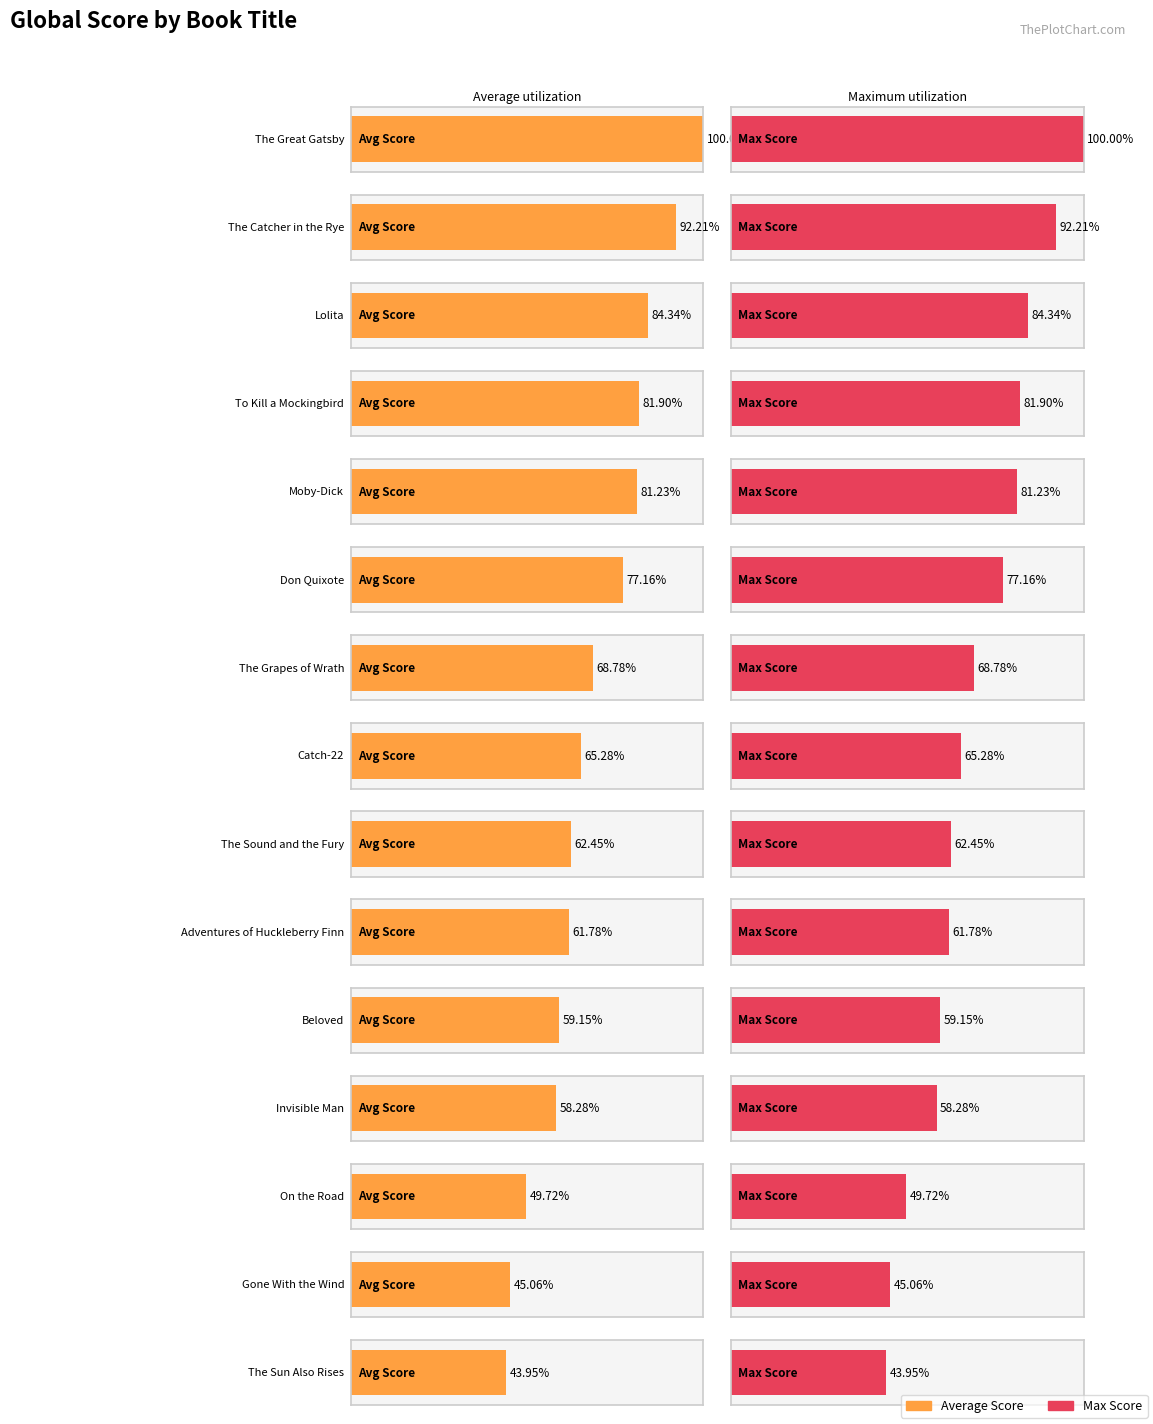

Reading left to right, extract all data points from this chart.

Average Score: The Great Gatsby=7188	The Catcher in the Rye=6628	Lolita=6062	To Kill a Mockingbird=5887	Moby-Dick=5839	Don Quixote=5546	The Grapes of Wrath=4944	Catch-22=4692	The Sound and the Fury=4489	Adventures of Huckleberry Finn=4441	Beloved=4252	Invisible Man=4189	On the Road=3574	Gone With the Wind=3239	The Sun Also Rises=3159
Max Score: The Great Gatsby=7188	The Catcher in the Rye=6628	Lolita=6062	To Kill a Mockingbird=5887	Moby-Dick=5839	Don Quixote=5546	The Grapes of Wrath=4944	Catch-22=4692	The Sound and the Fury=4489	Adventures of Huckleberry Finn=4441	Beloved=4252	Invisible Man=4189	On the Road=3574	Gone With the Wind=3239	The Sun Also Rises=3159